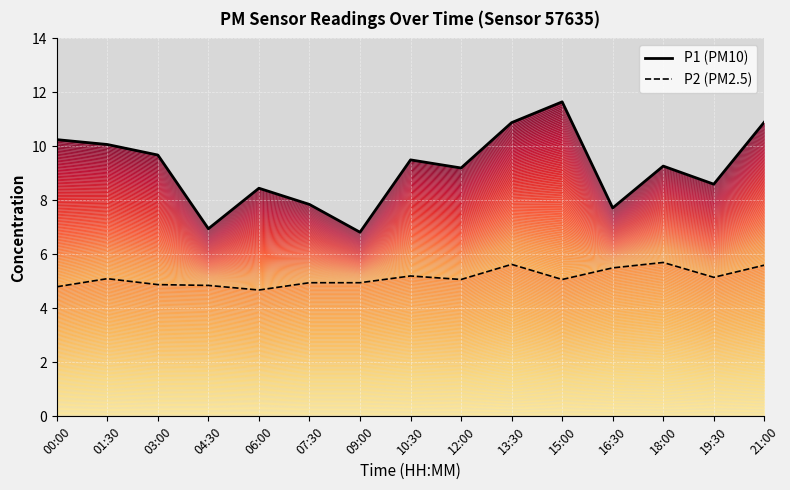

What are all the series names shown in the legend?

P1 (PM10), P2 (PM2.5)